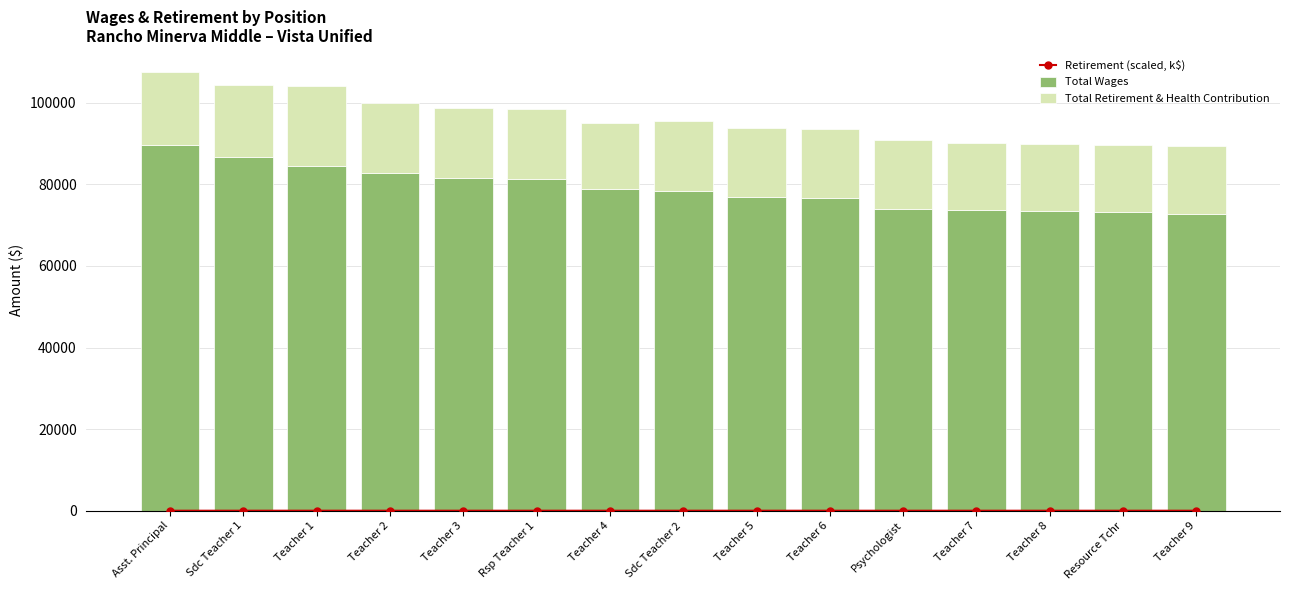

Which series has the largest range (max minus min)?

Total Wages